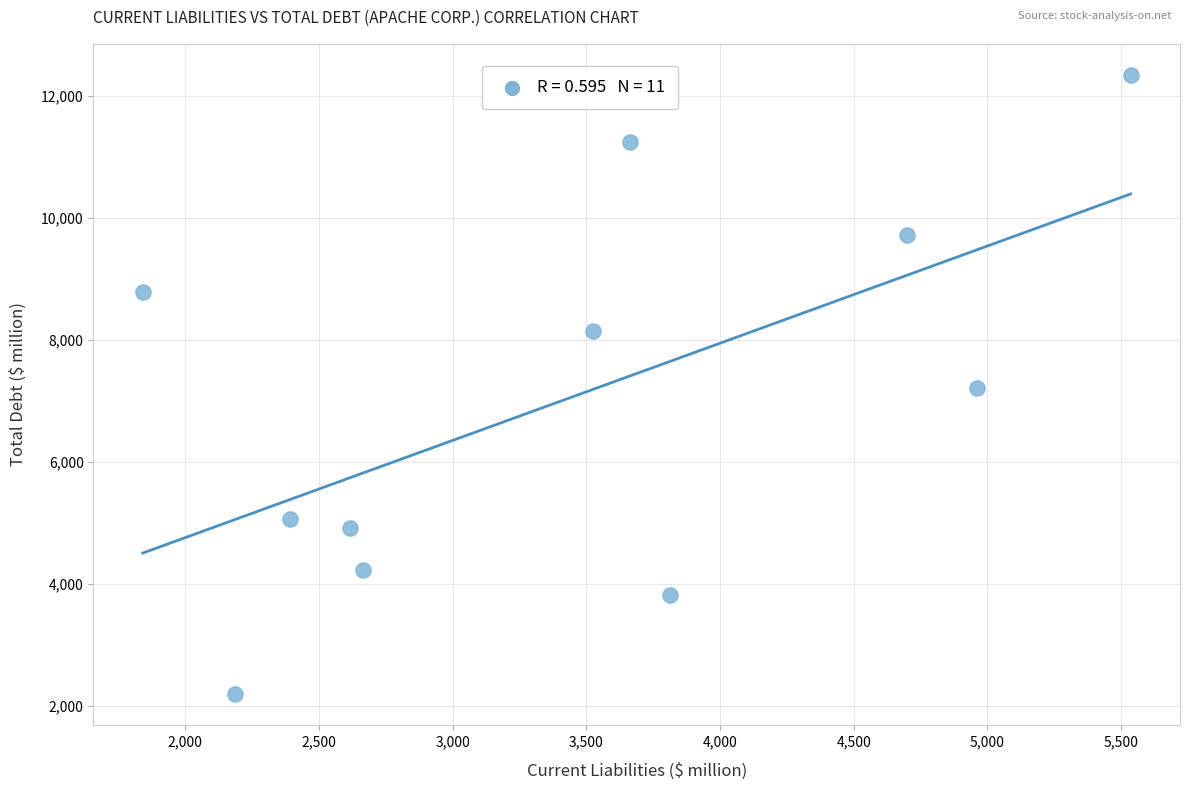

What is the average Y value?

7062